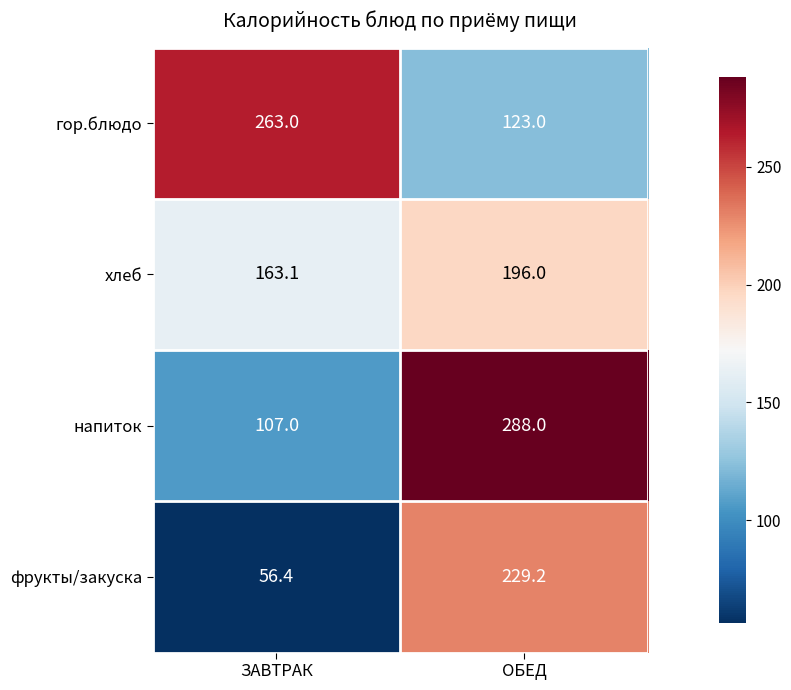

Which category has the lowest value across all series?

ЗАВТРАК